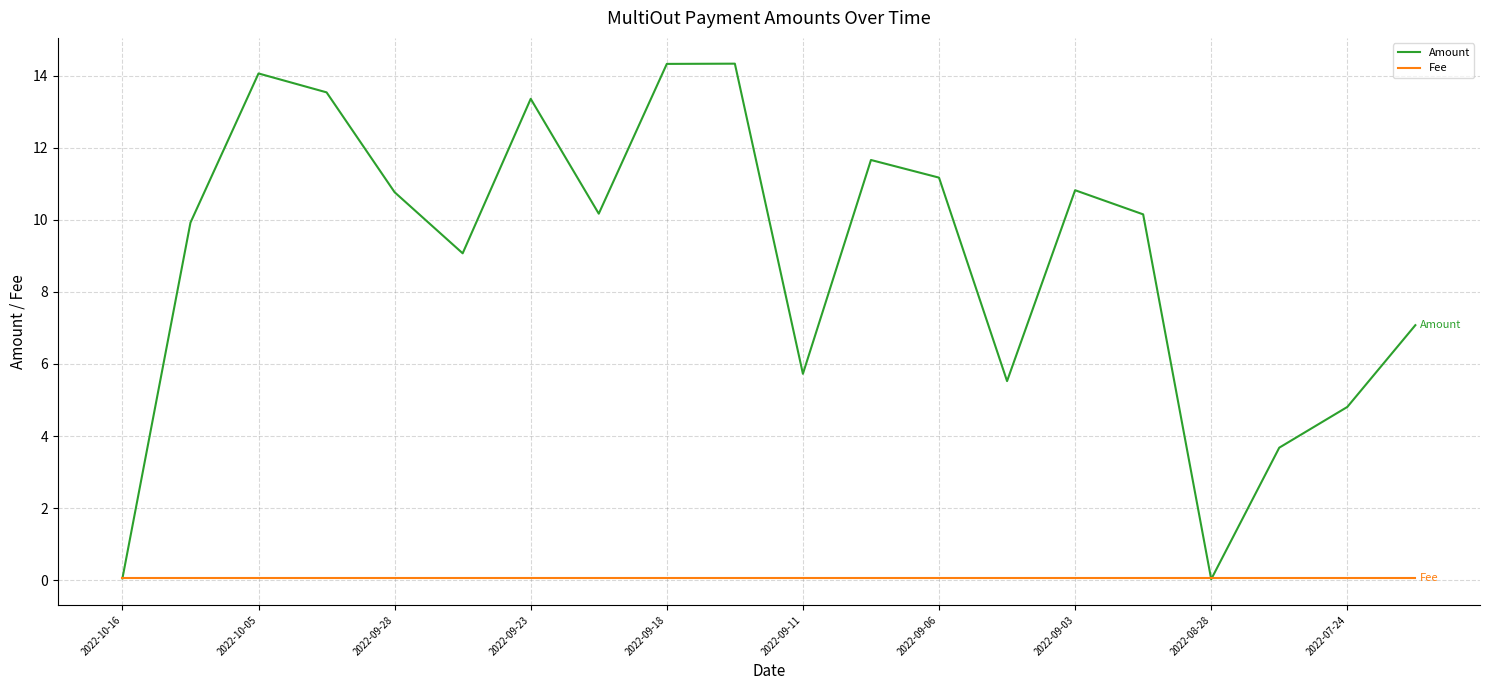

List the series in order of their peak value, lowest first.

Fee, Amount